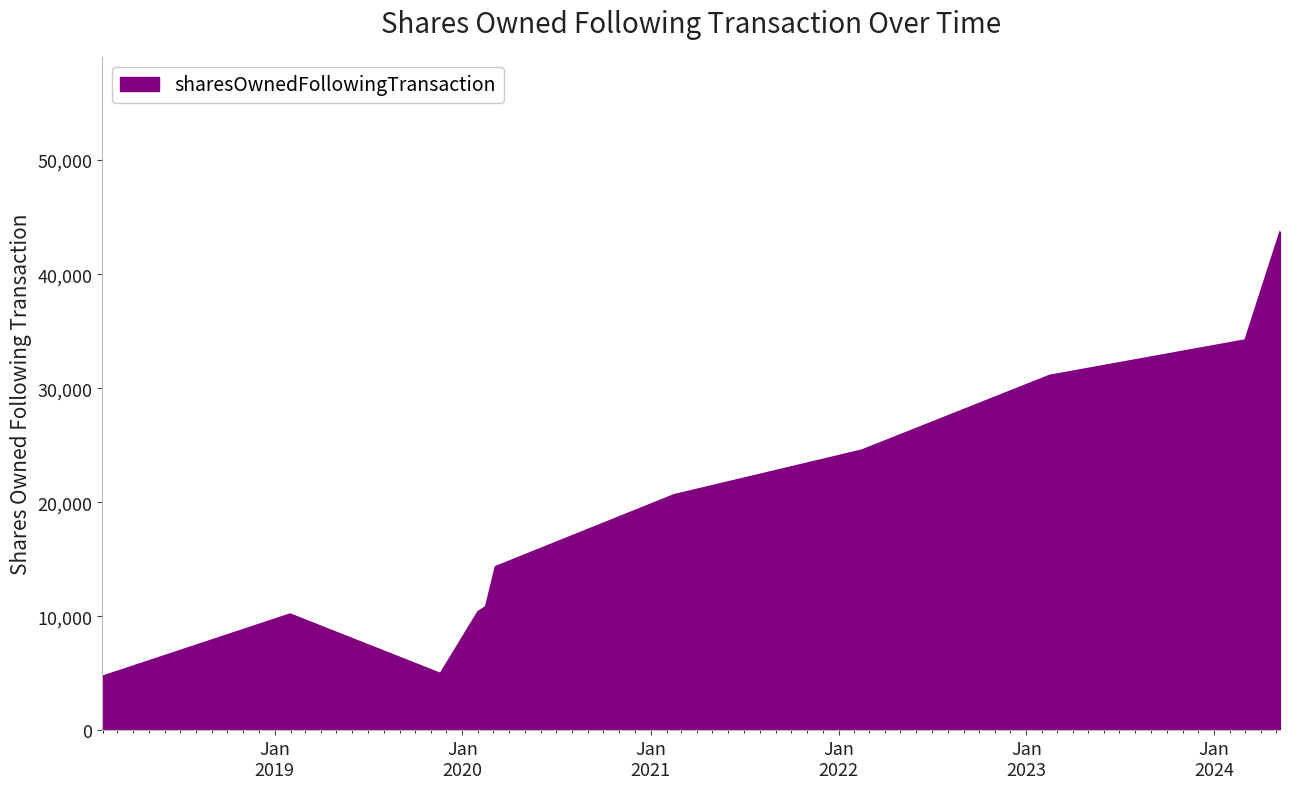

What is the difference between the maximum and minimum values?

38981